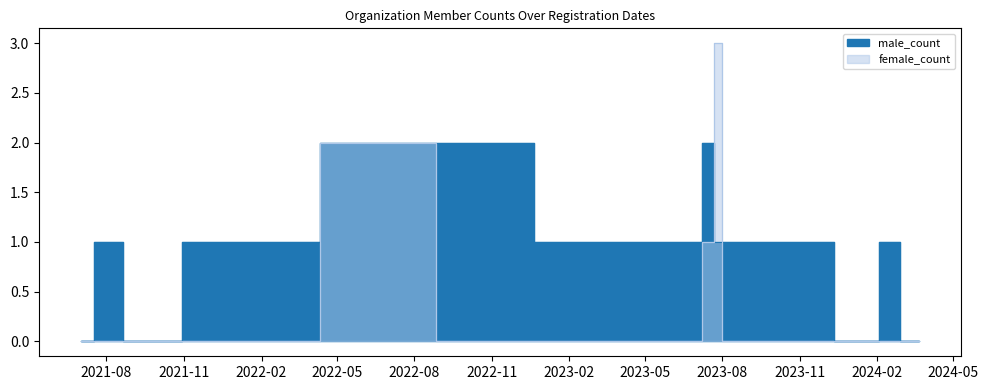

Where is female_count nearest to the value 1?

2023-07-13